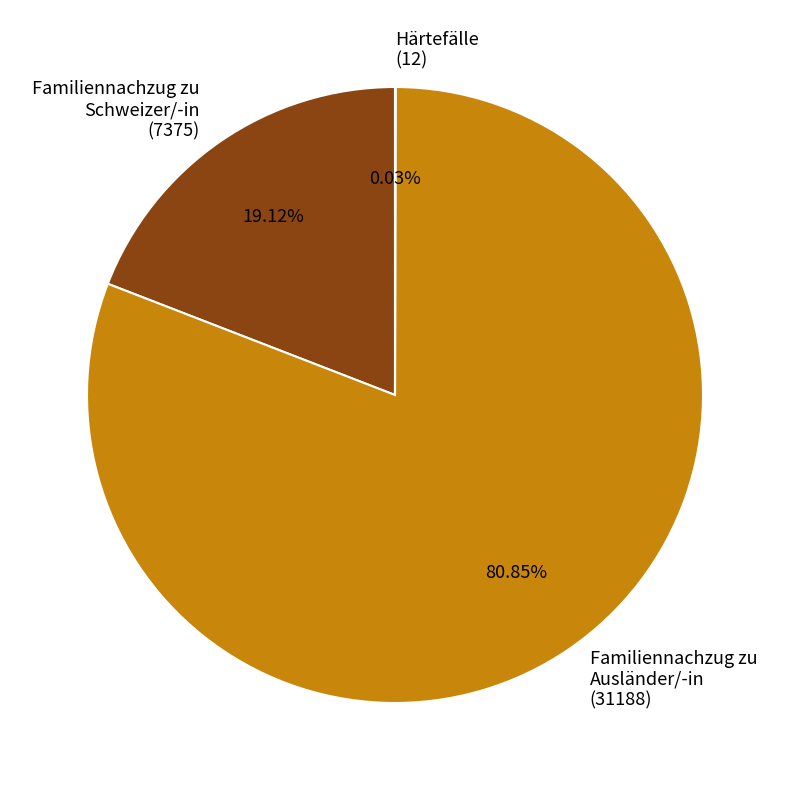

What is the largest slice in the pie chart?

Familiennachzug zu Ausländer/-in